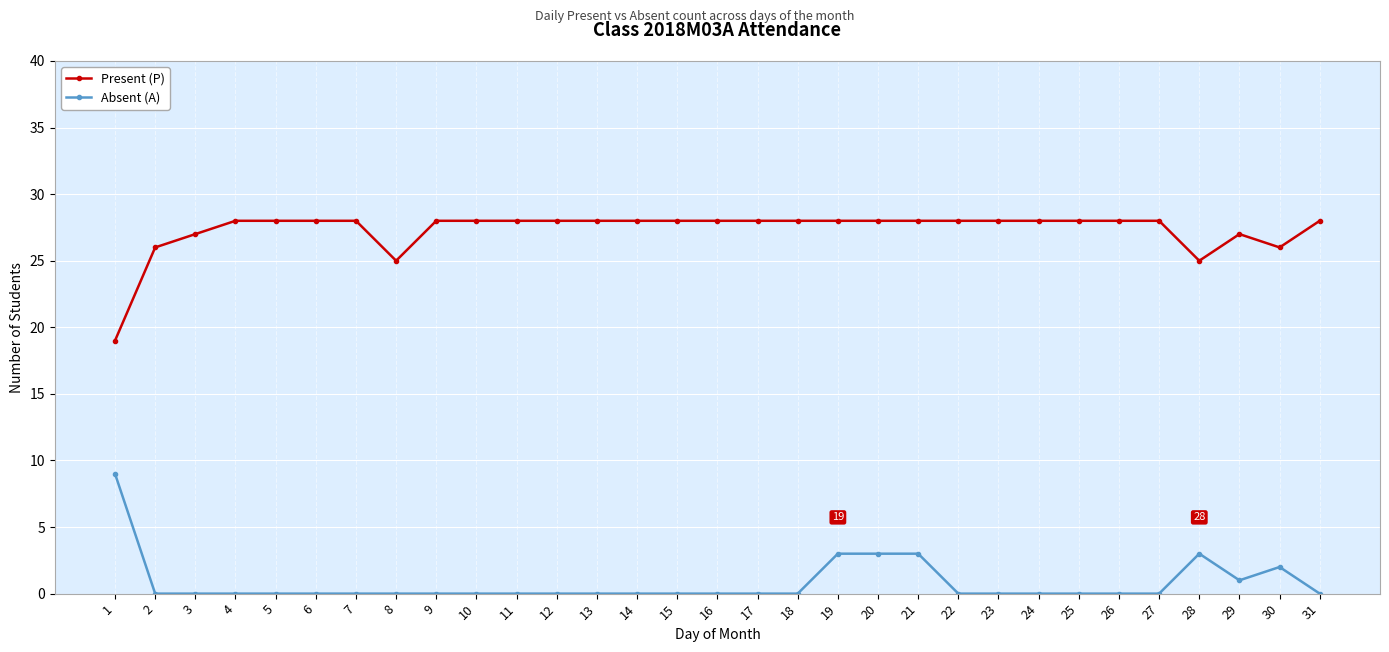

What is the average value of the Present (P) series?

27